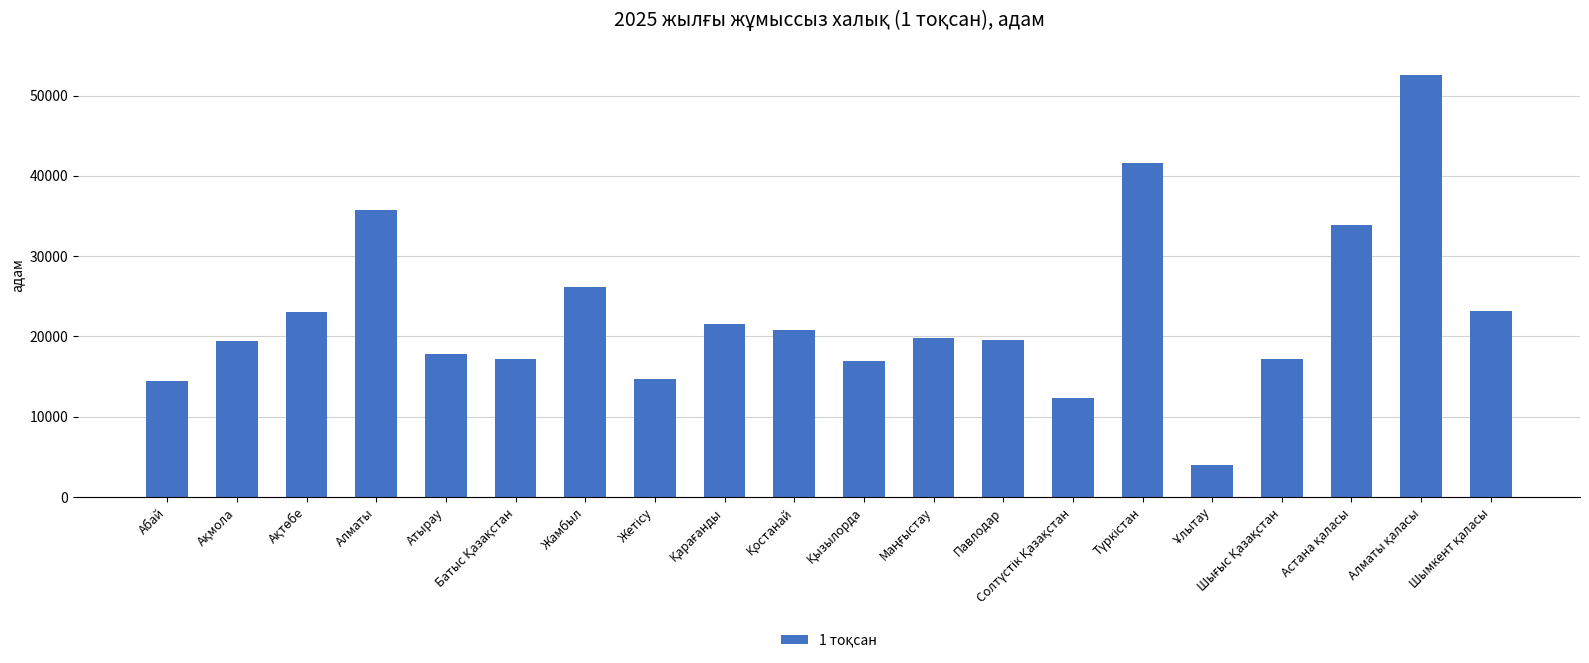

What is the average value?

22576